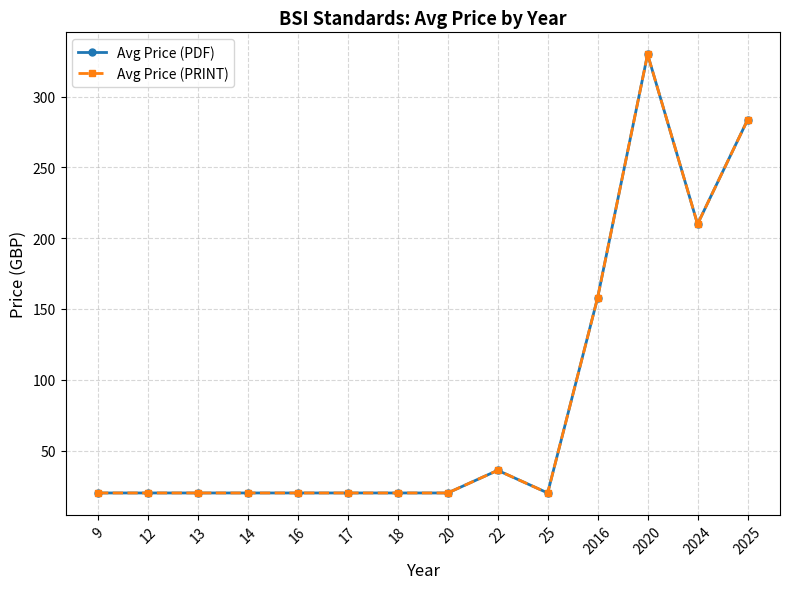

Is this an area chart (filled region under the line)?

No